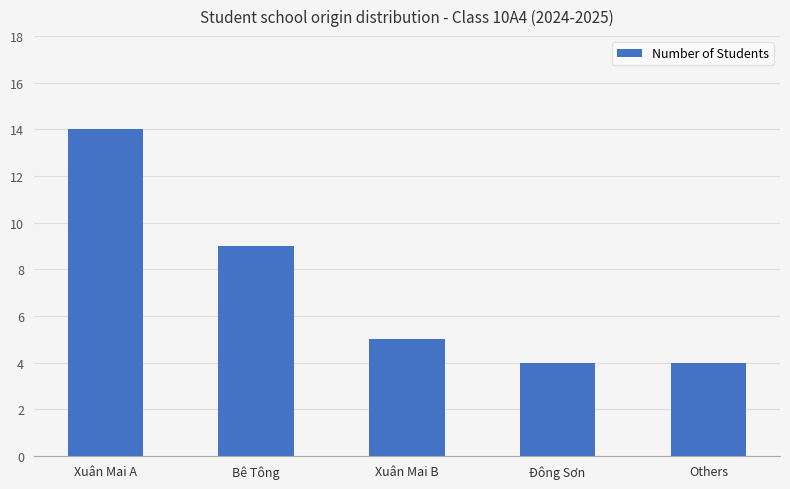

What is the ratio of the value at Đông Sơn to the value at Xuân Mai B?

0.8